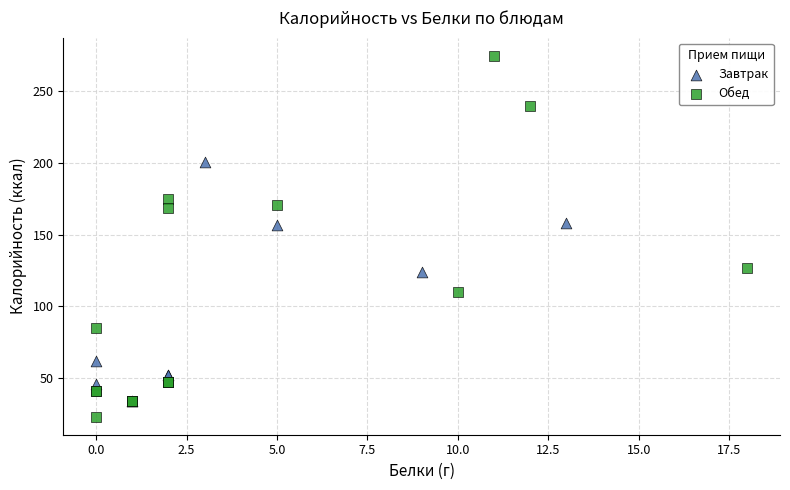

Which series reaches the maximum Y coordinate?

Обед